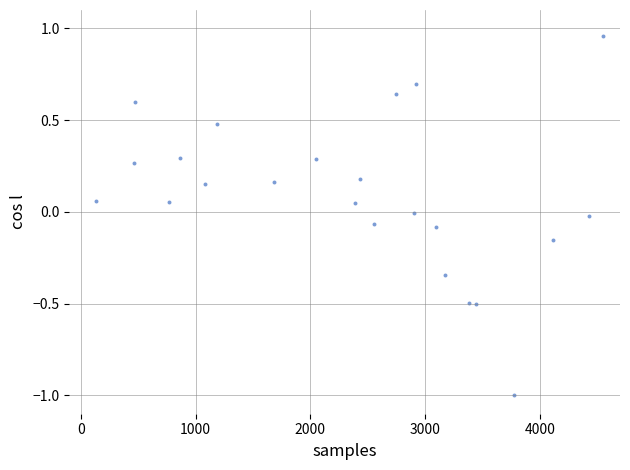

What is the range of Y values (max minus min)?

2.0